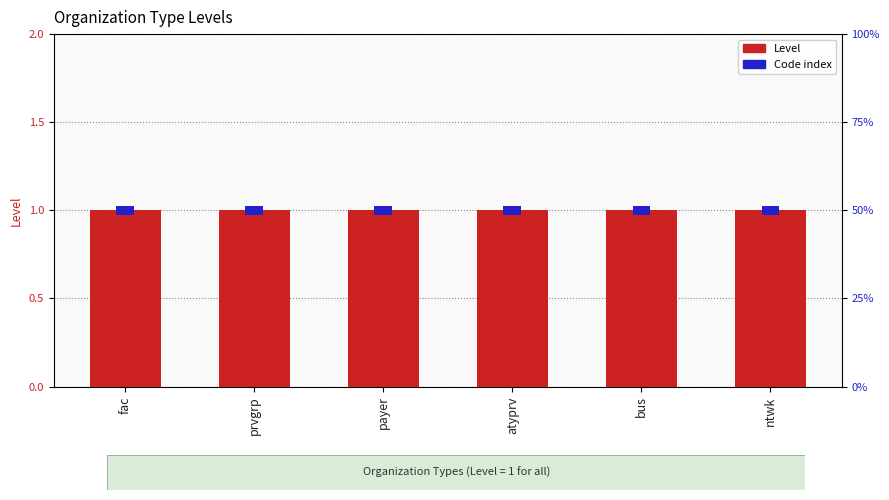

Which has a higher value, payer or prvgrp?

payer